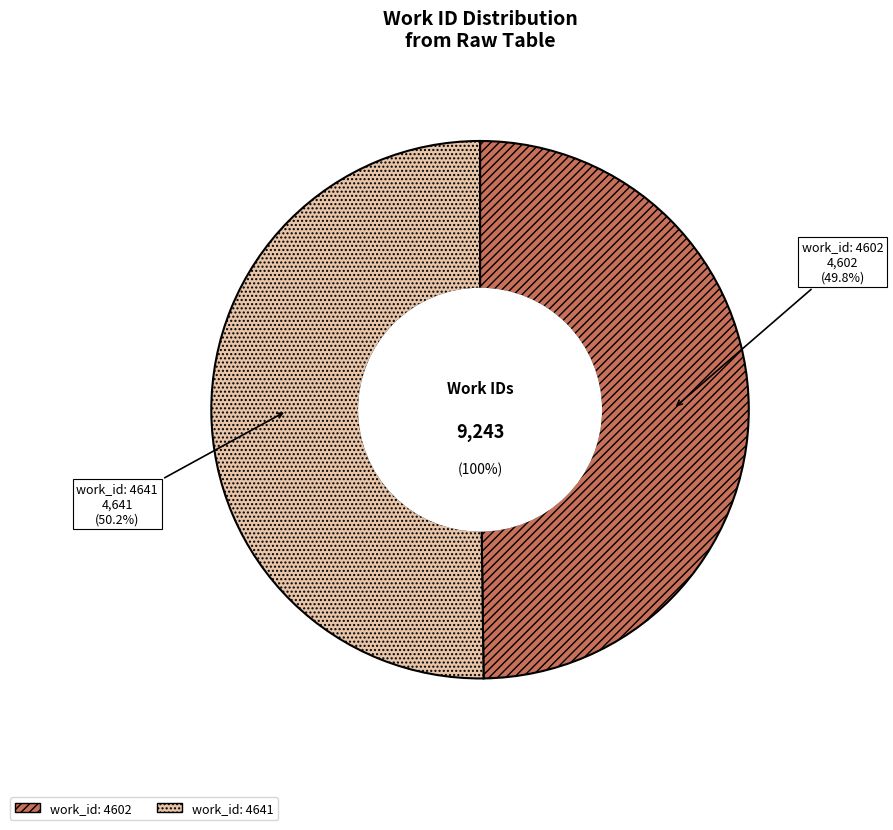

Rank the categories by value from lowest to highest.

work_id: 4602, work_id: 4641